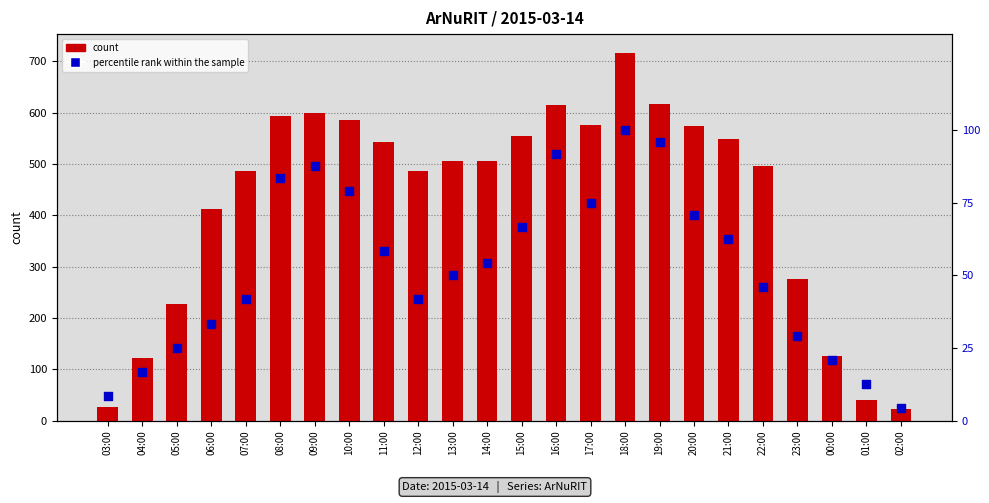

What are all the series names shown in the legend?

count, percentile rank within the sample